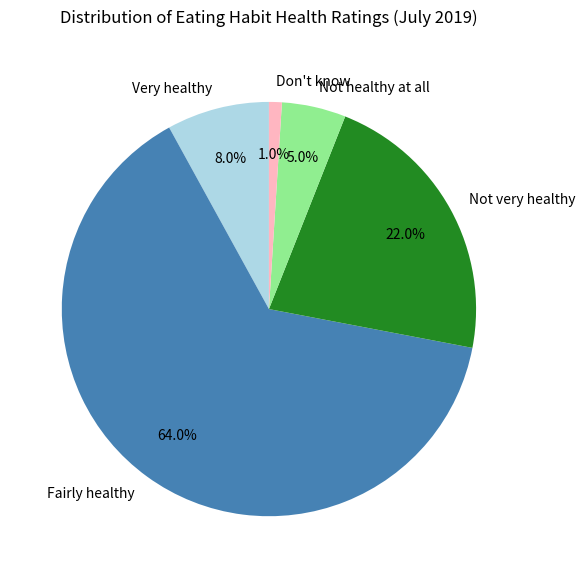

Do Fairly healthy and Not very healthy together represent more than half of the pie?

Yes